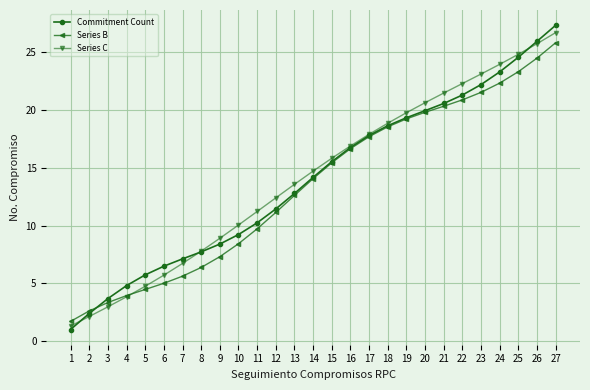

How many series are shown in this chart?

3